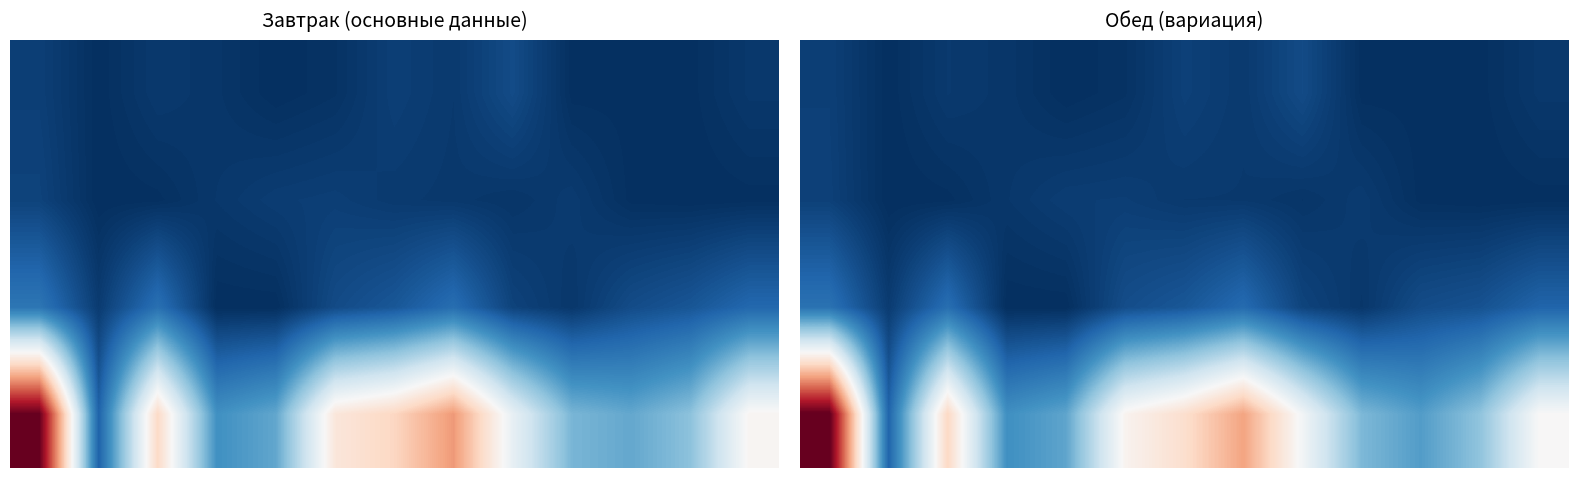

What is the difference between the highest and lowest values at 12?

187.0